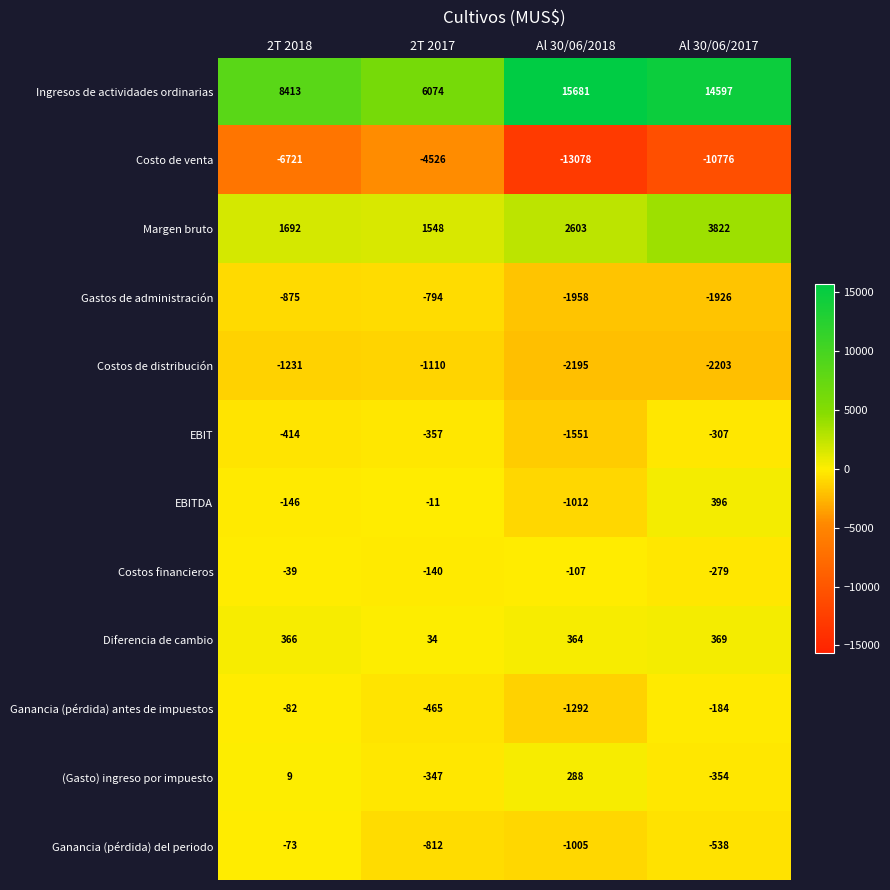

How many distinct data groups are displayed?

12